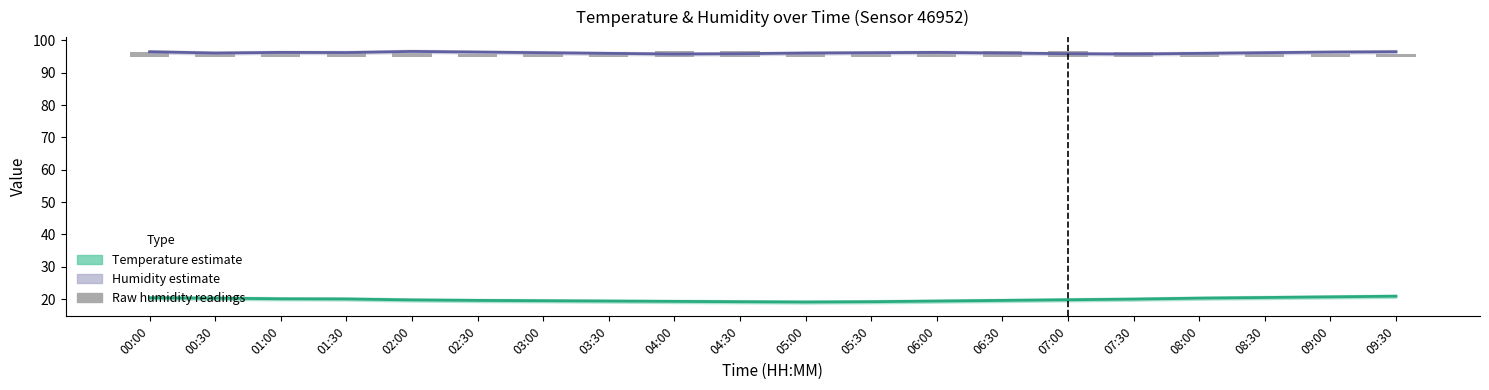

At which label does Raw humidity readings first exceed 1?

00:00